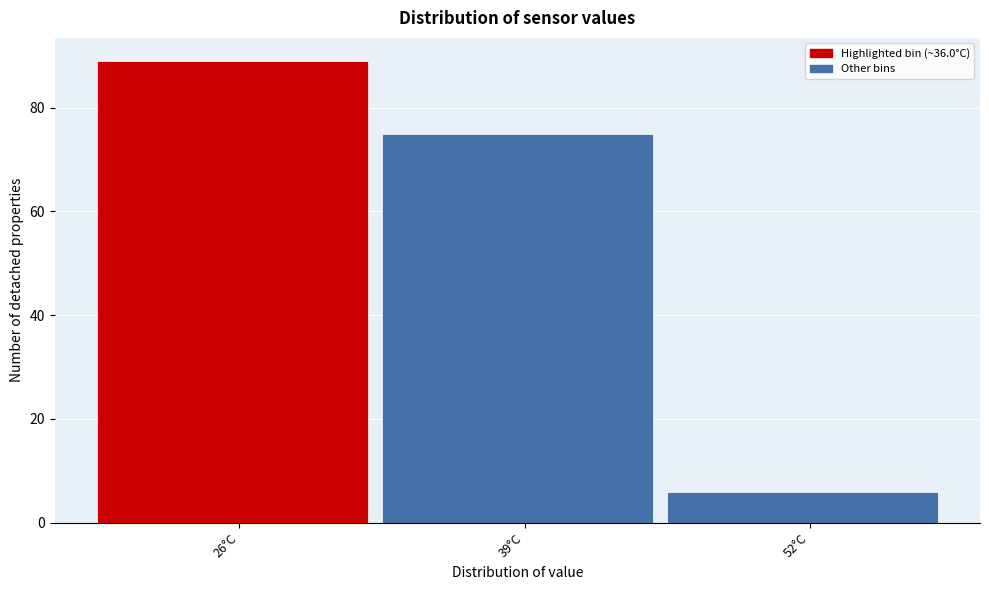

Reading right to left, extract all data points from this chart.

6	75	89